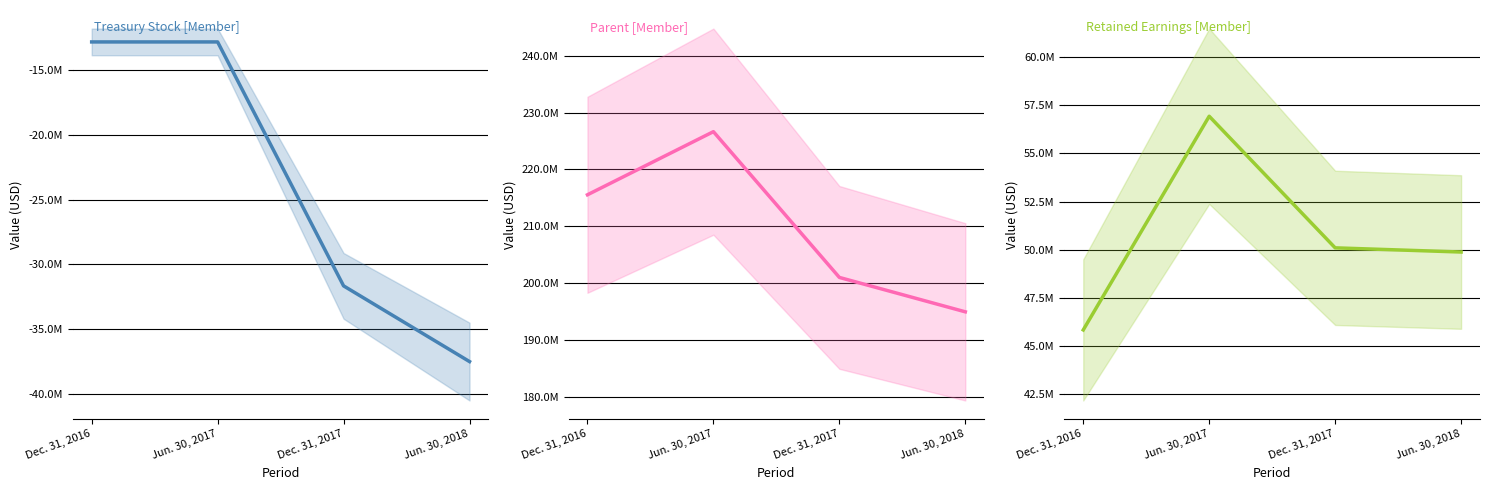

Which series has the largest range (max minus min)?

Parent [Member]